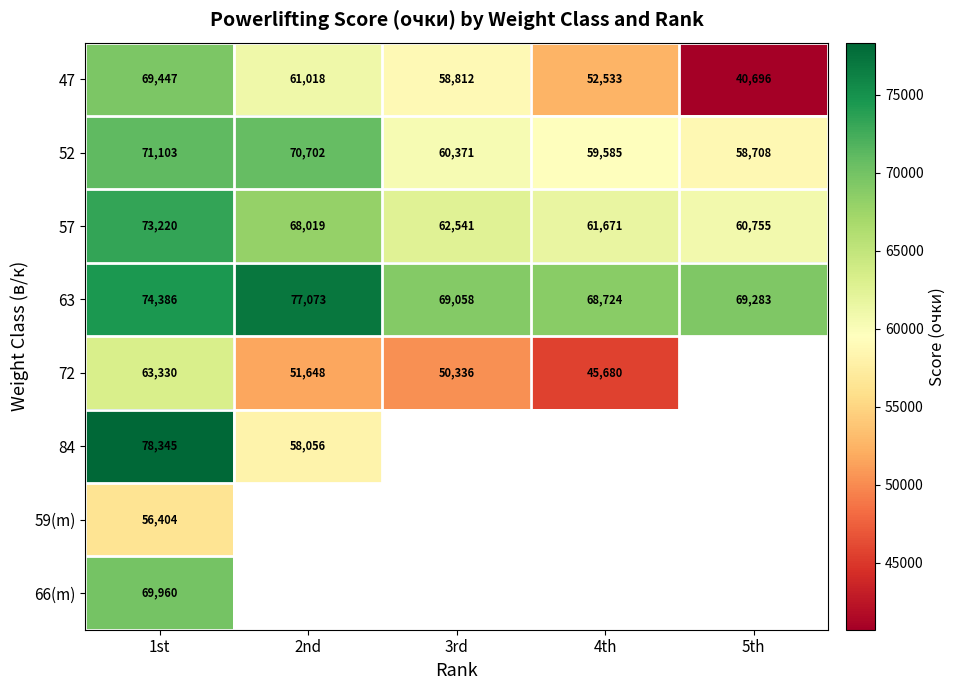

Between 1st and 3rd, which is larger?

1st